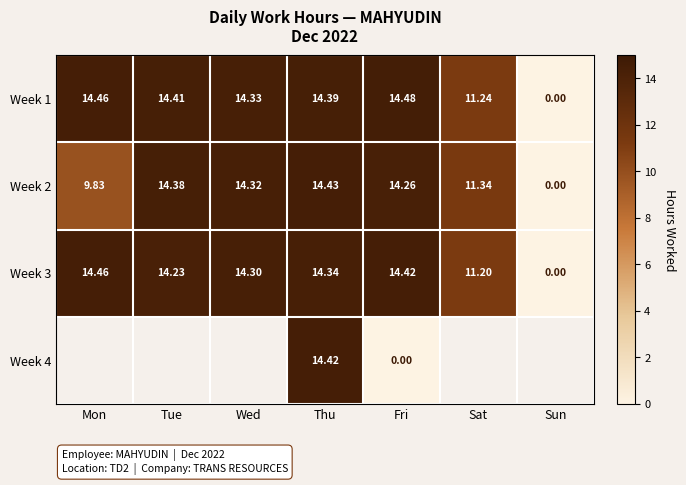

Is the value of Week 1 at Fri greater than the value of Week 2 at Sun?

Yes